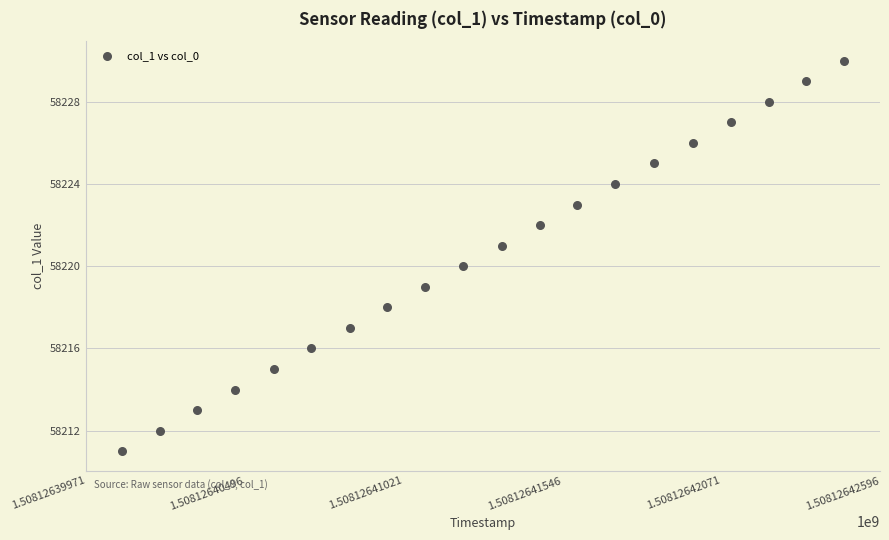

What is the range of Y values (max minus min)?

19